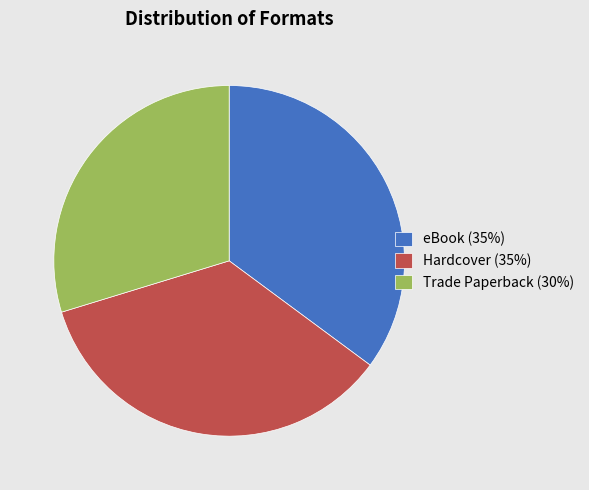

Is eBook (35%) the majority of the pie?

No